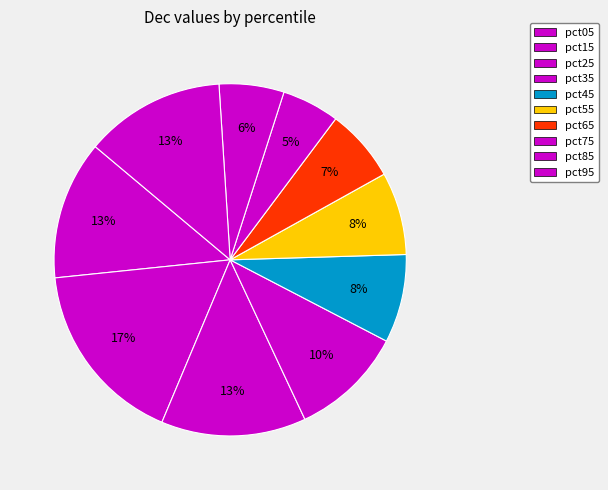

Does any single category account for the majority?

No